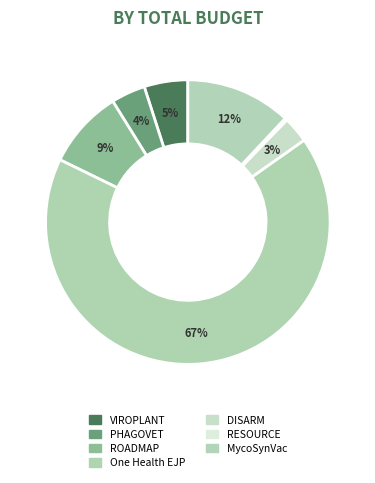

Is the sum of ROADMAP and RESOURCE greater than half?

No